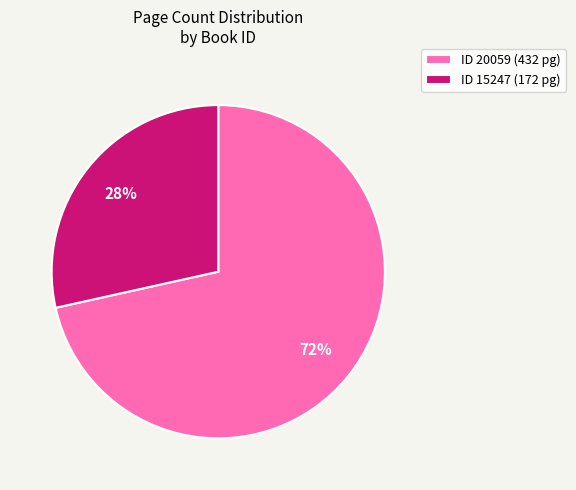

Approximately how many times larger is the value at ID 15247 (172 pg) compared to ID 20059 (432 pg)?

0.4